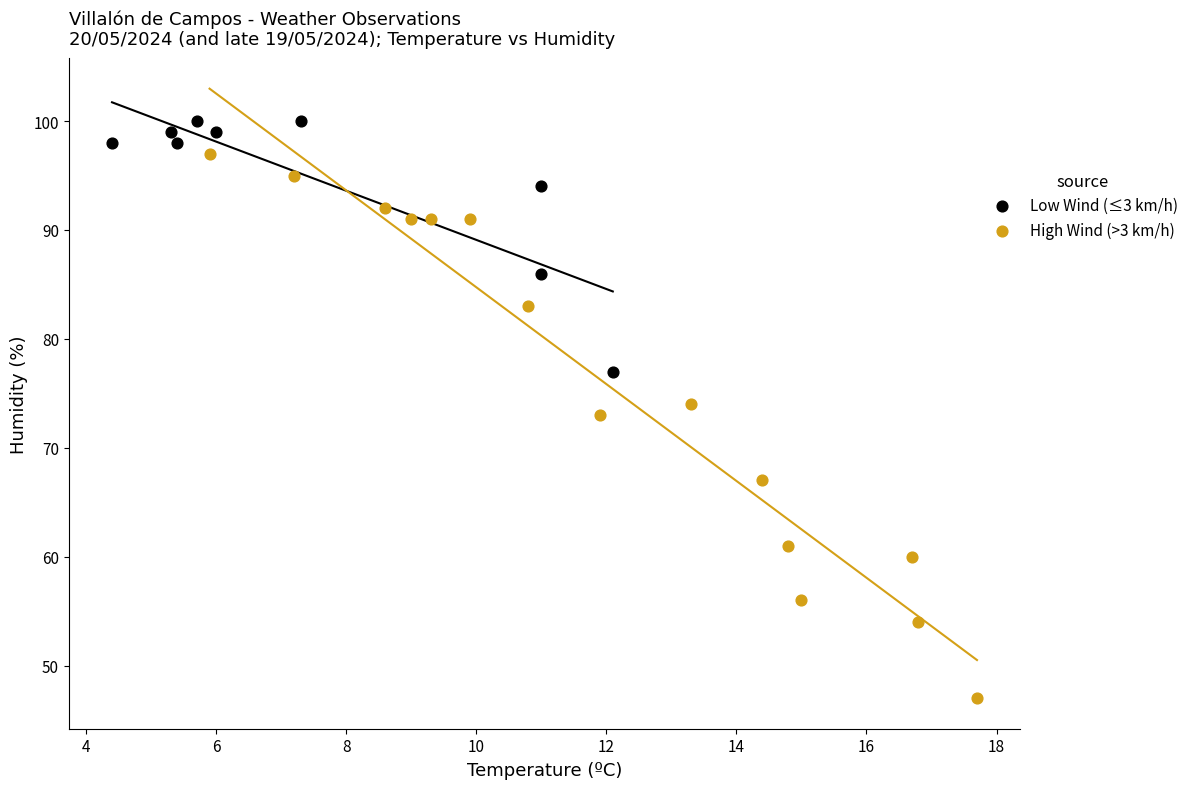

Which series reaches the minimum Y coordinate?

High Wind (>3 km/h)